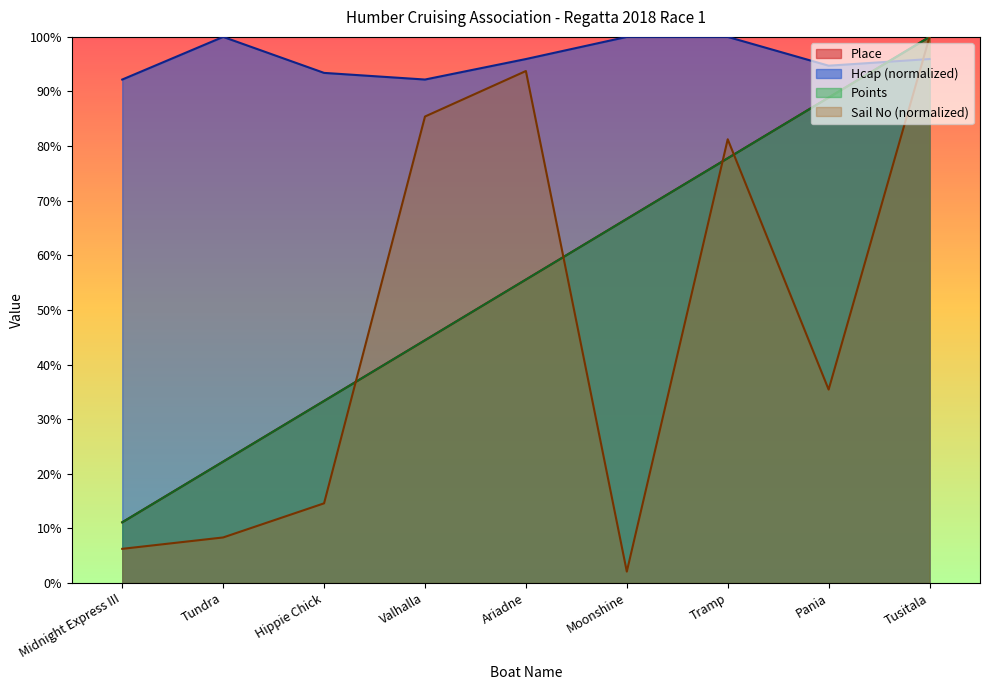

How many distinct data groups are displayed?

4